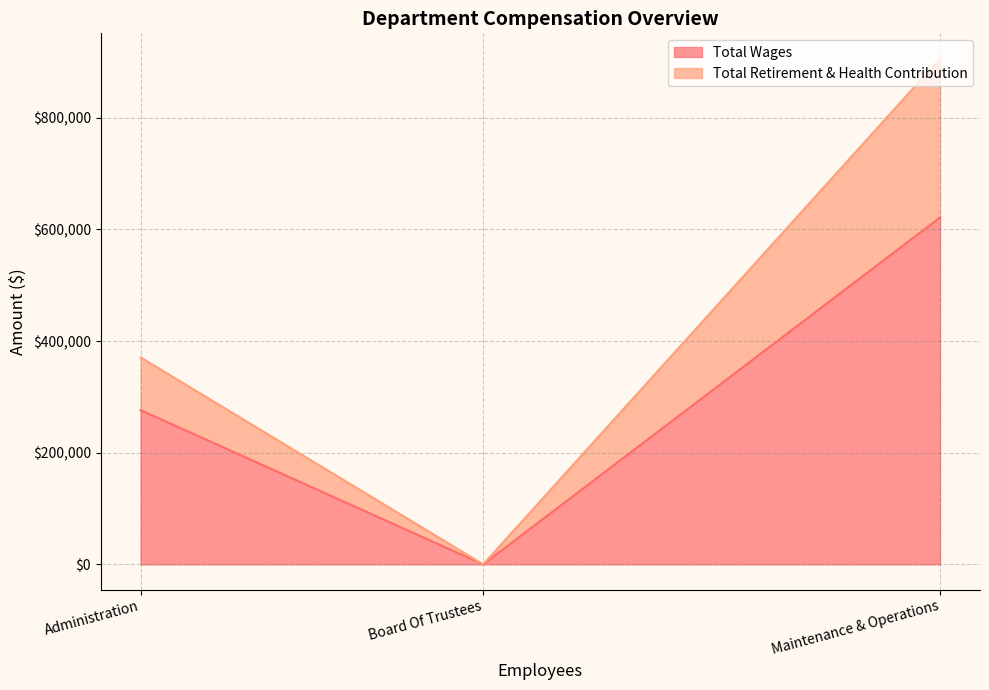

The value of Total Retirement & Health Contribution at Maintenance & Operations is 284620. True or false?

True